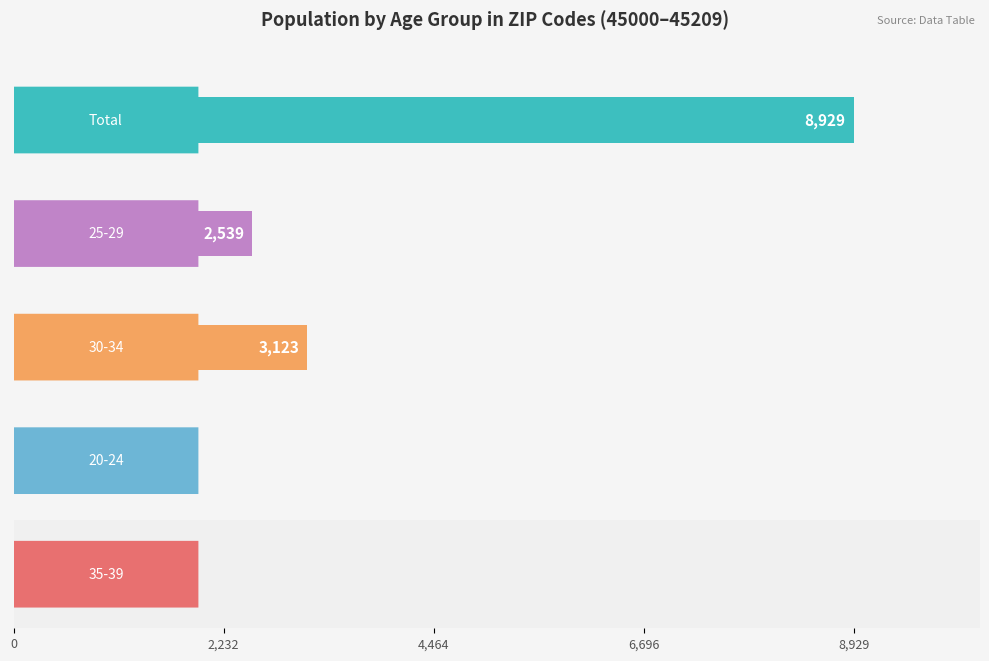

Read the 20-24 value at 45206.

60